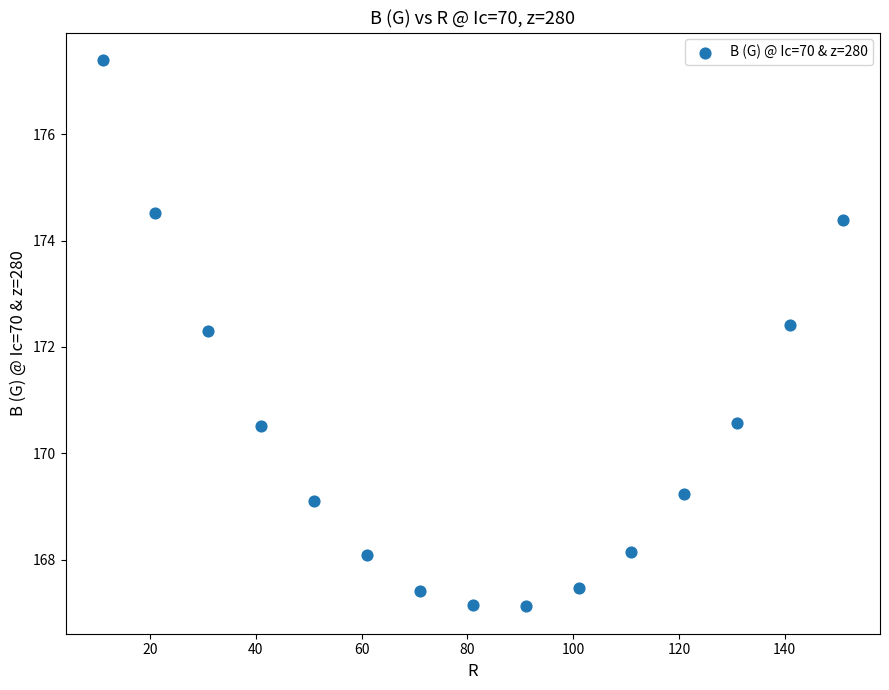

What is the range of X values (max minus min)?

140.0